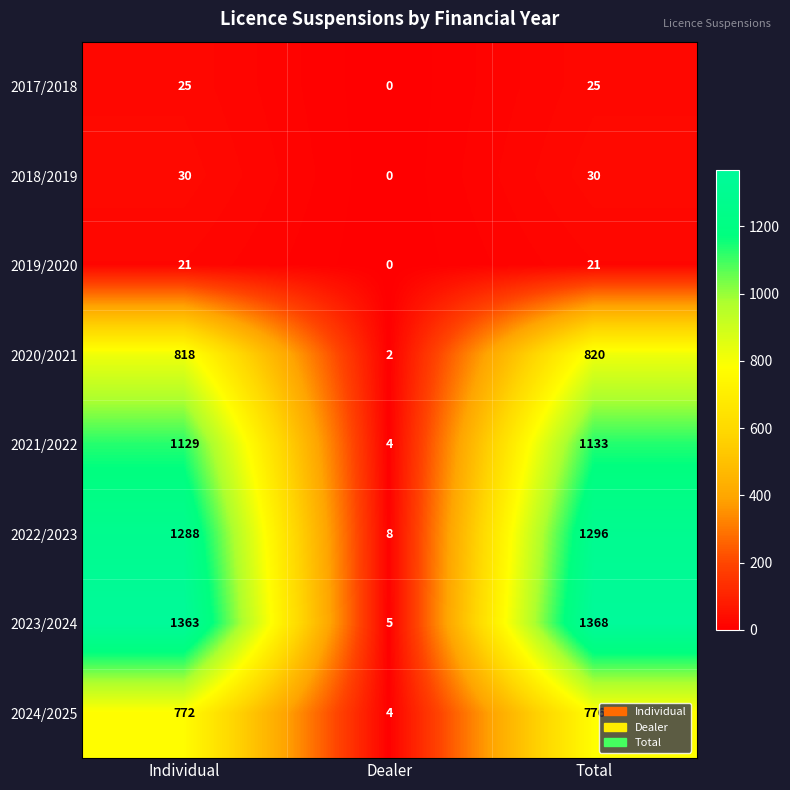

What is the sum of the 2020/2021 values at Total and Dealer?

822